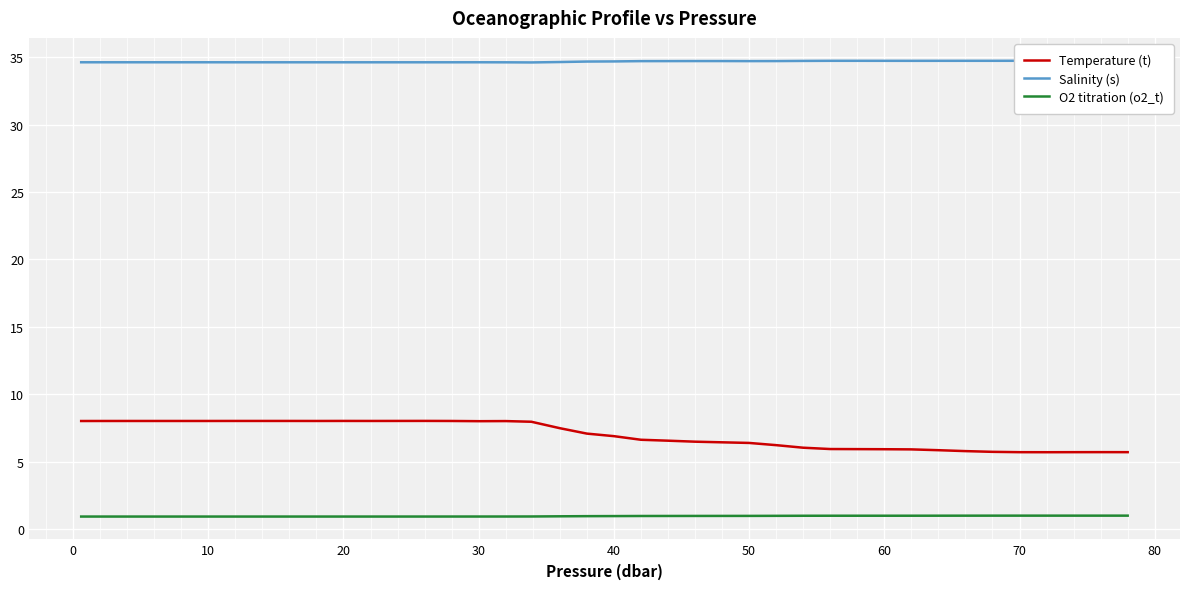

True or false: O2 titration (o2_t) and Salinity (s) cross at least once.

False